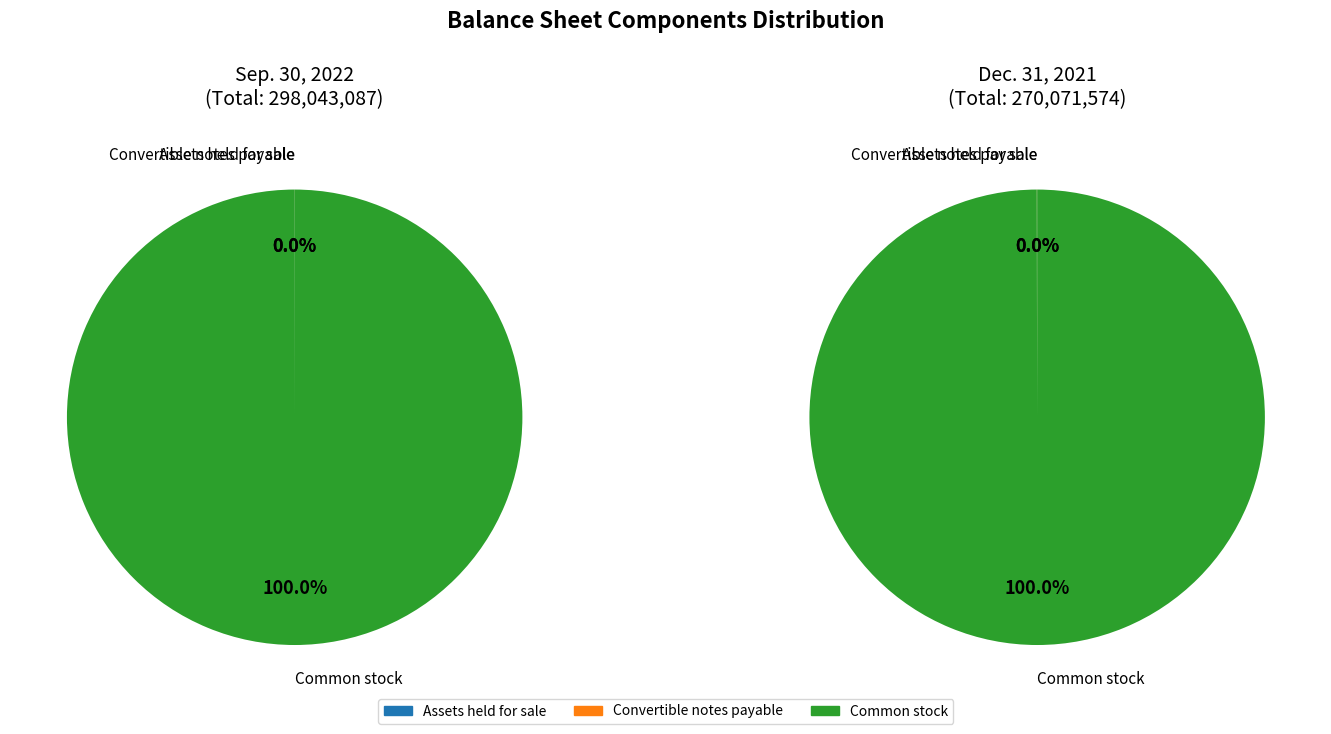

To the nearest percent, what is the difference between the largest and smallest slice percentages?

100%